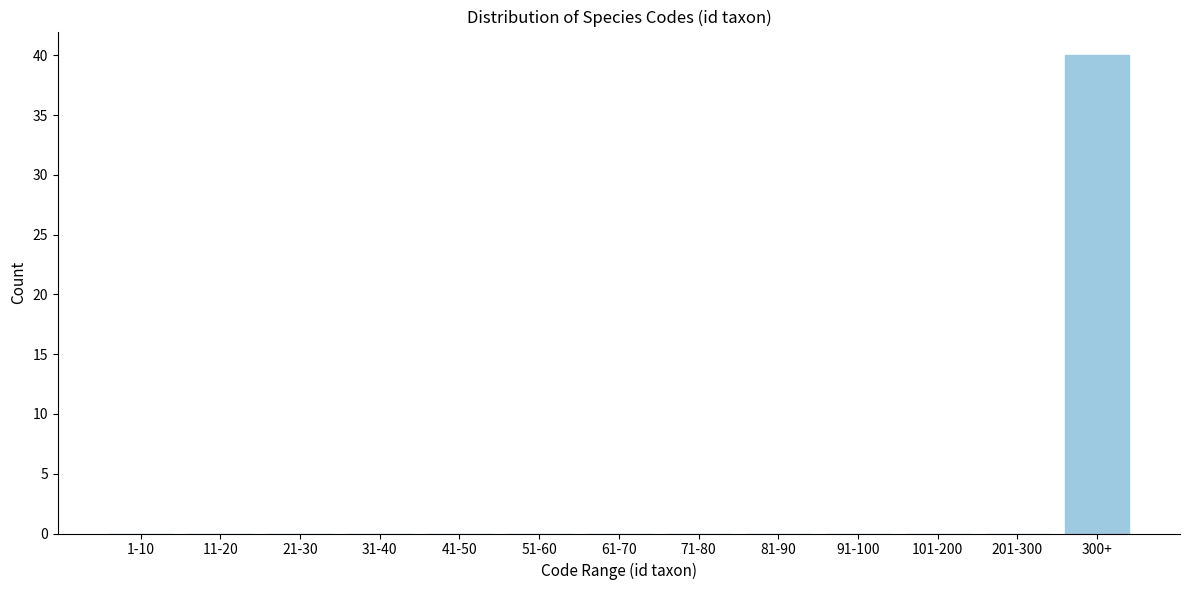

Reading left to right, list all the values displayed in this chart.

1-10=0	11-20=0	21-30=0	31-40=0	41-50=0	51-60=0	61-70=0	71-80=0	81-90=0	91-100=0	101-200=0	201-300=0	300+=40